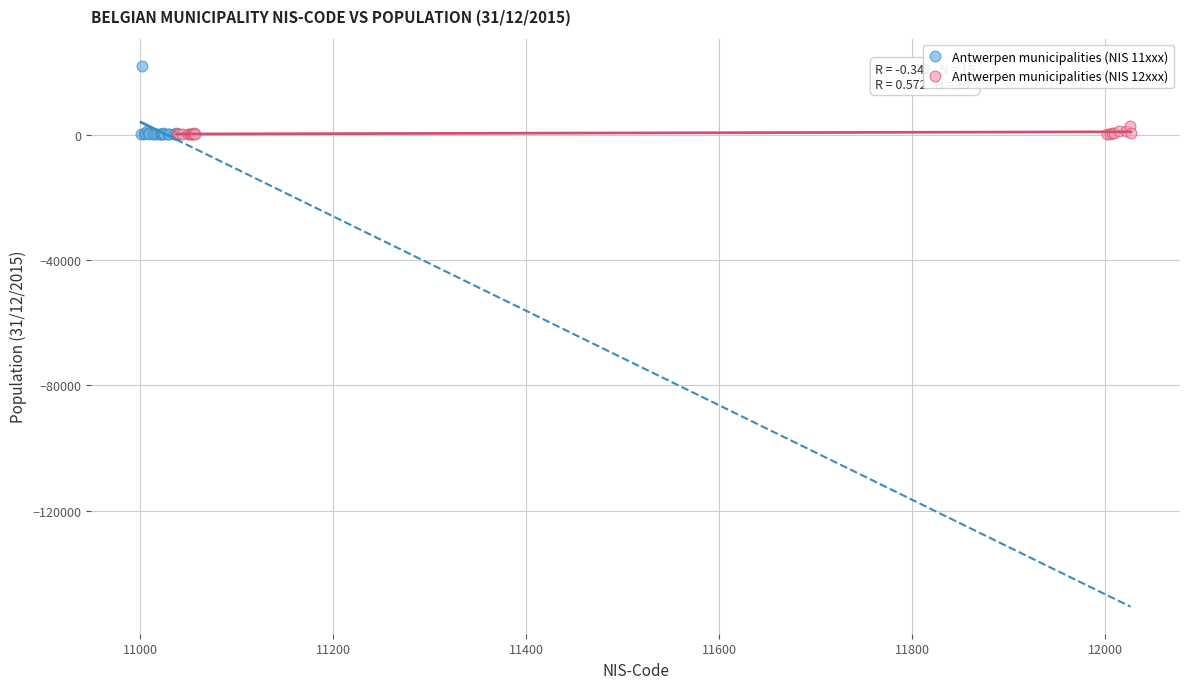

Which series has the largest Y range (max minus min)?

Antwerpen municipalities (NIS 11xxx)